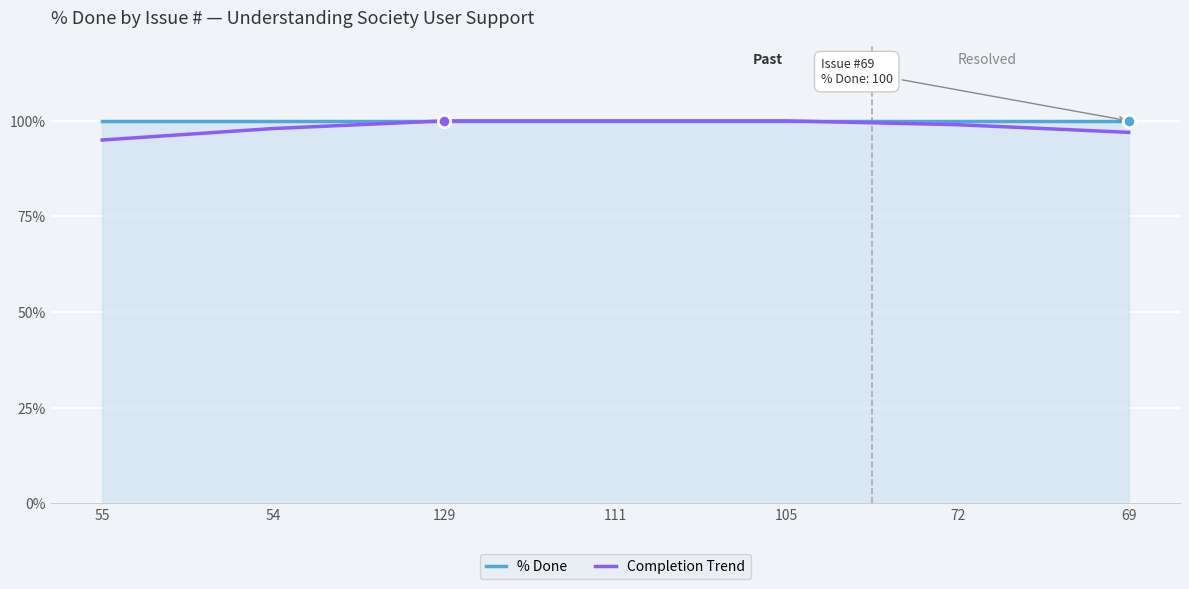

What is the spread (max minus min) of values at 69?

3